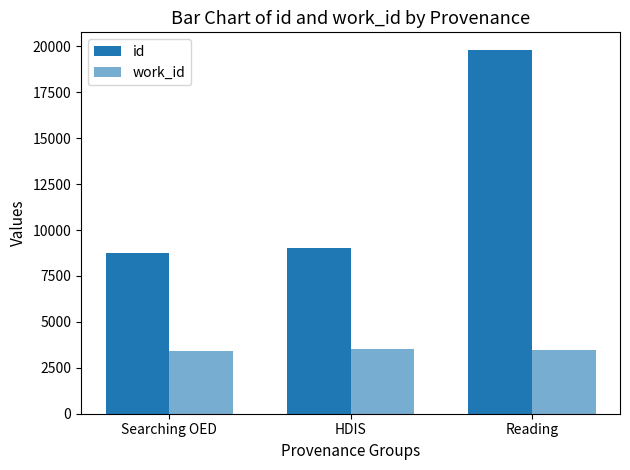

What is the greatest value displayed?

19773